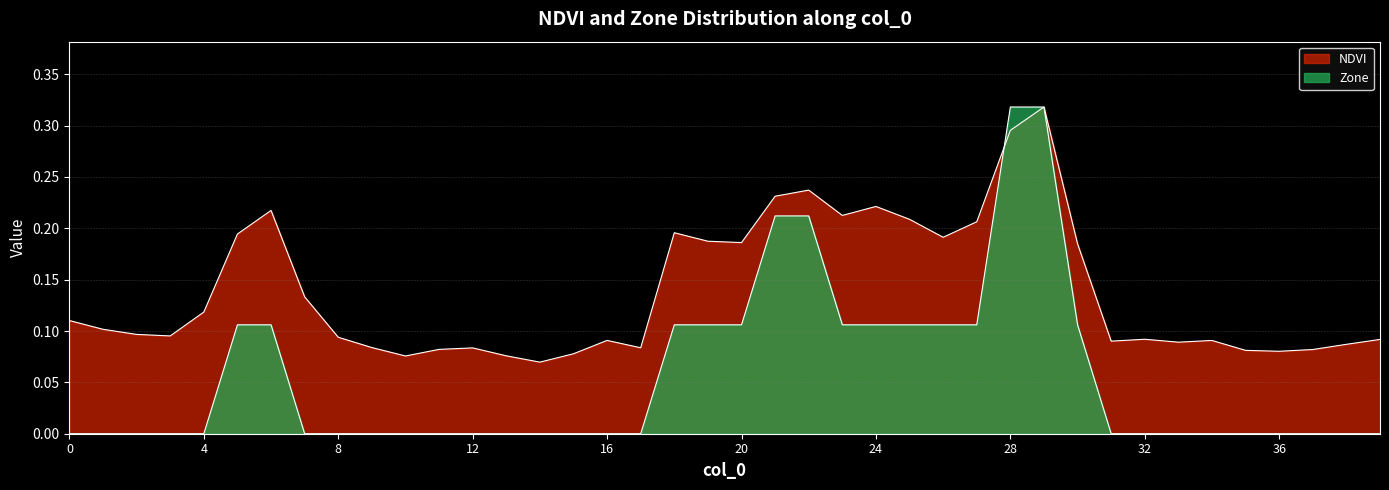

Rank the categories by Zone value from highest to lowest.

28, 29, 21, 22, 5, 6, 18, 19, 20, 23, 24, 25, 26, 27, 30, 0, 1, 2, 3, 4, 7, 8, 9, 10, 11, 12, 13, 14, 15, 16, 17, 31, 32, 33, 34, 35, 36, 37, 38, 39